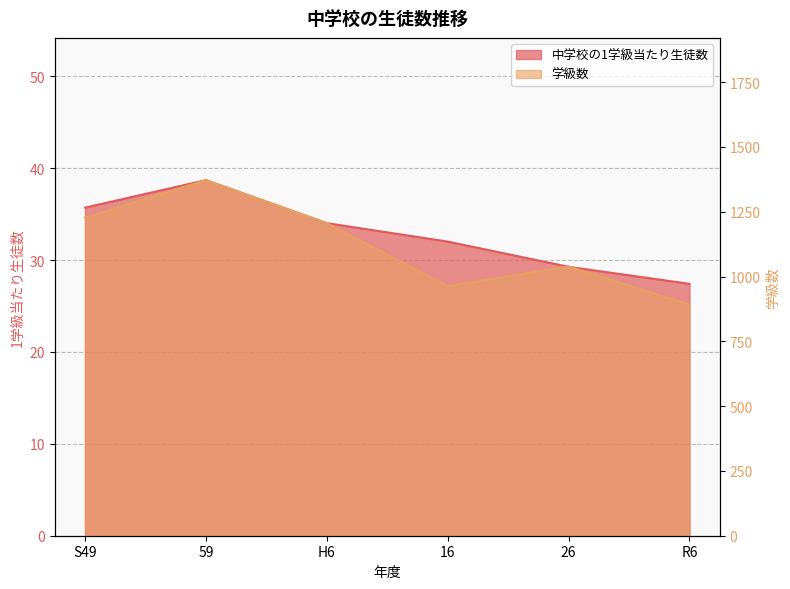

How many data points in 学級数 are less than 1206?

3